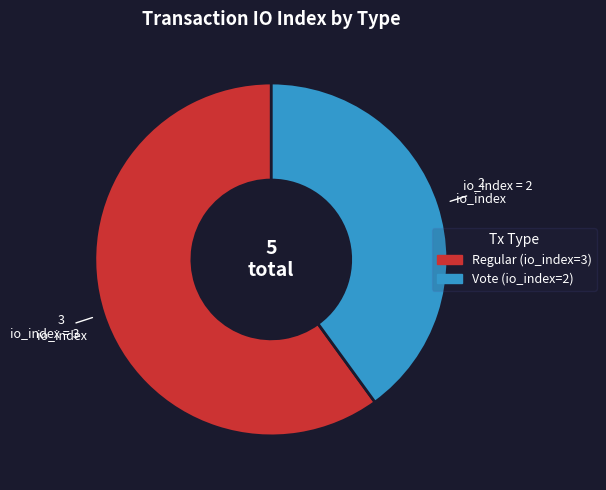

Is the sum of Vote (io_index=2) and Regular (io_index=3) greater than half?

Yes